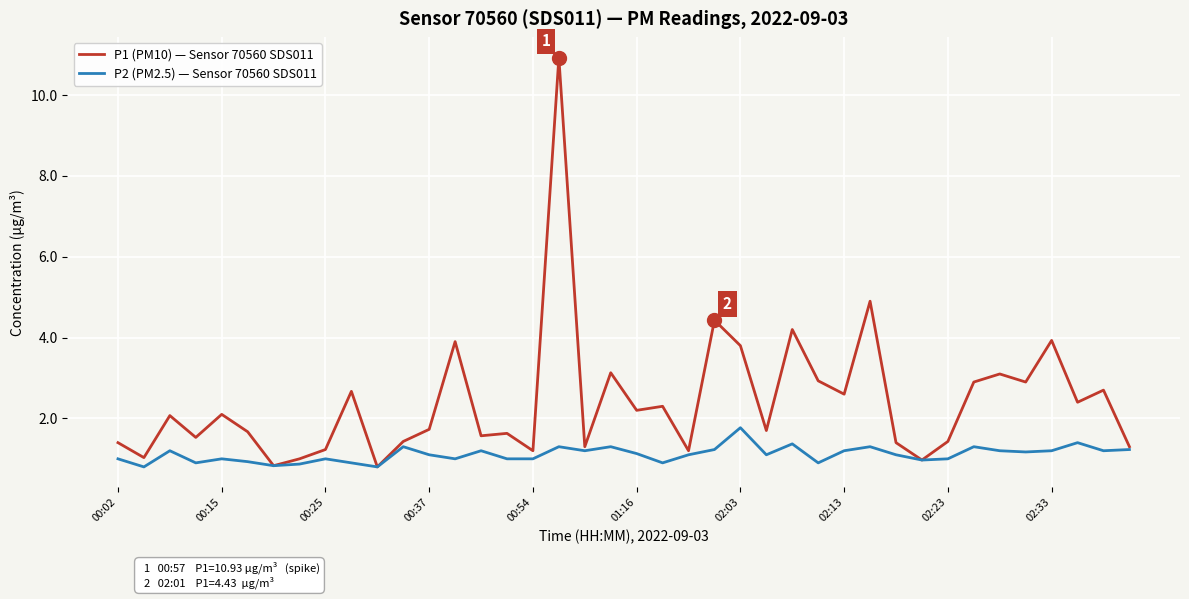

List the series in order of their overall mean, lowest first.

P2 (PM2.5) — Sensor 70560 SDS011, P1 (PM10) — Sensor 70560 SDS011